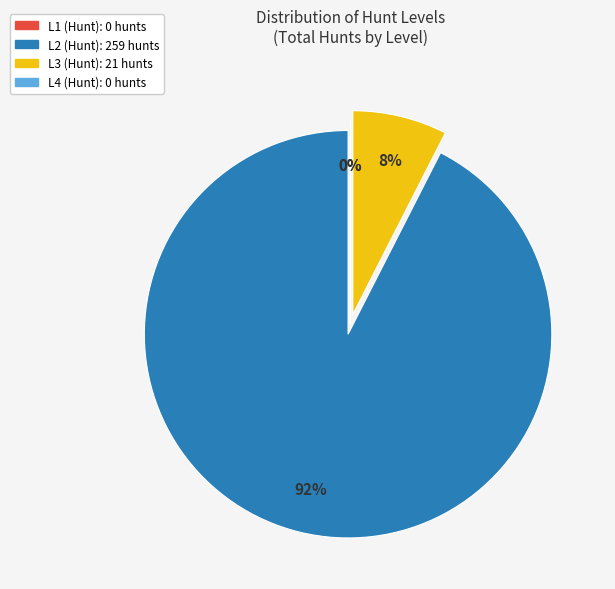

Count the number of slices in the pie.

4